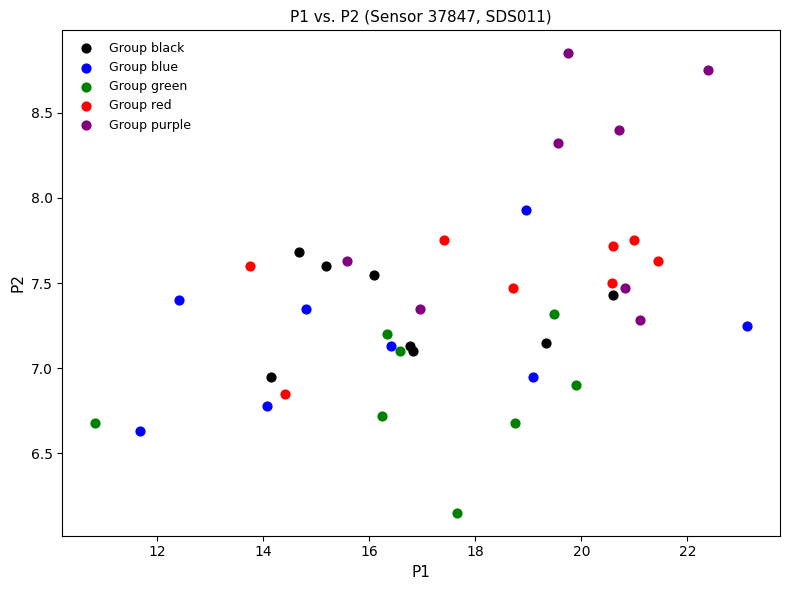

Which series reaches the maximum Y coordinate?

Group purple